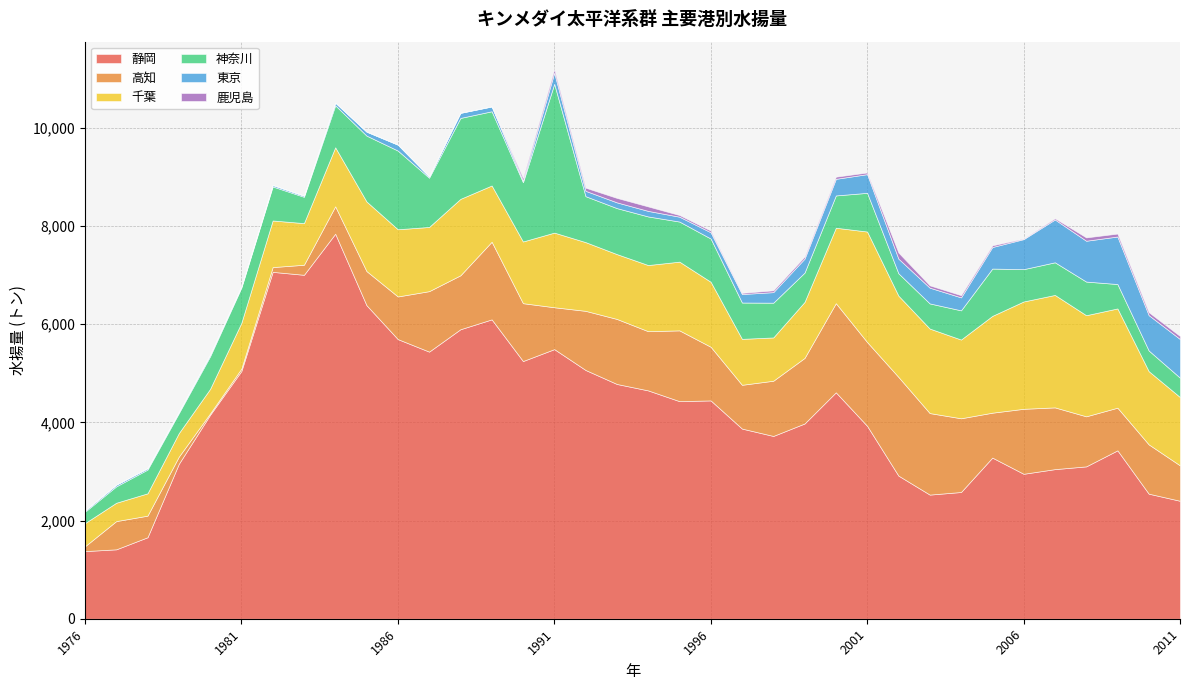

The 神奈川 series shows 859 at 2003. True or false?

False